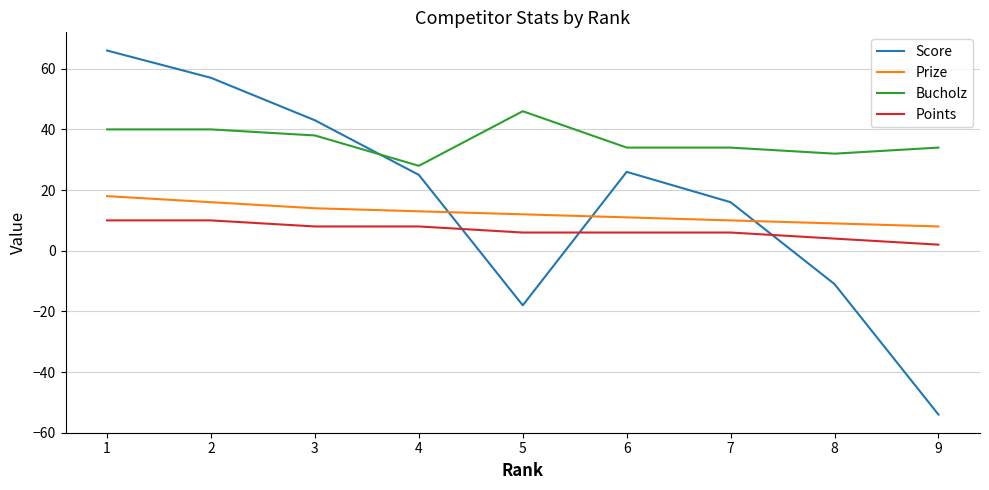

What is the difference between the maximum and minimum values in the Score series?

120